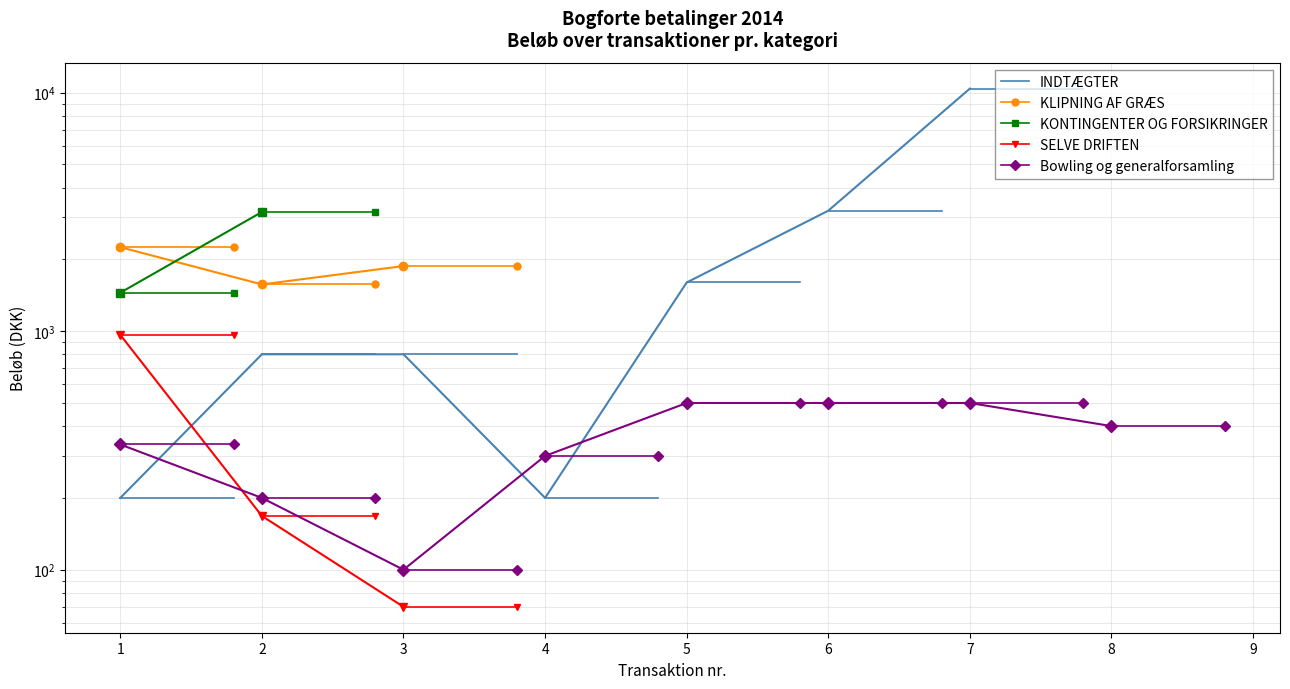

Is it true that KLIPNING AF GRÆS equals 2250 at 1?

True